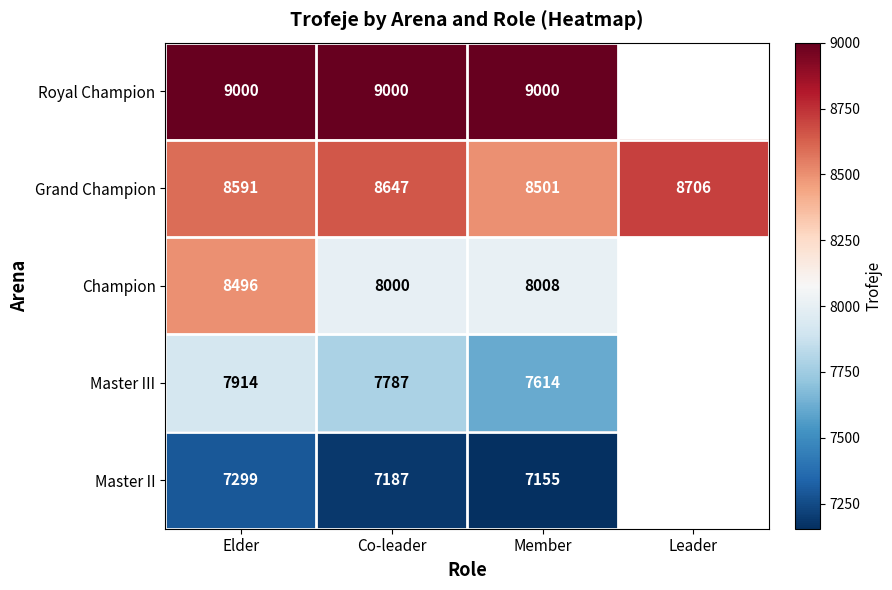

How many series are shown in this chart?

5